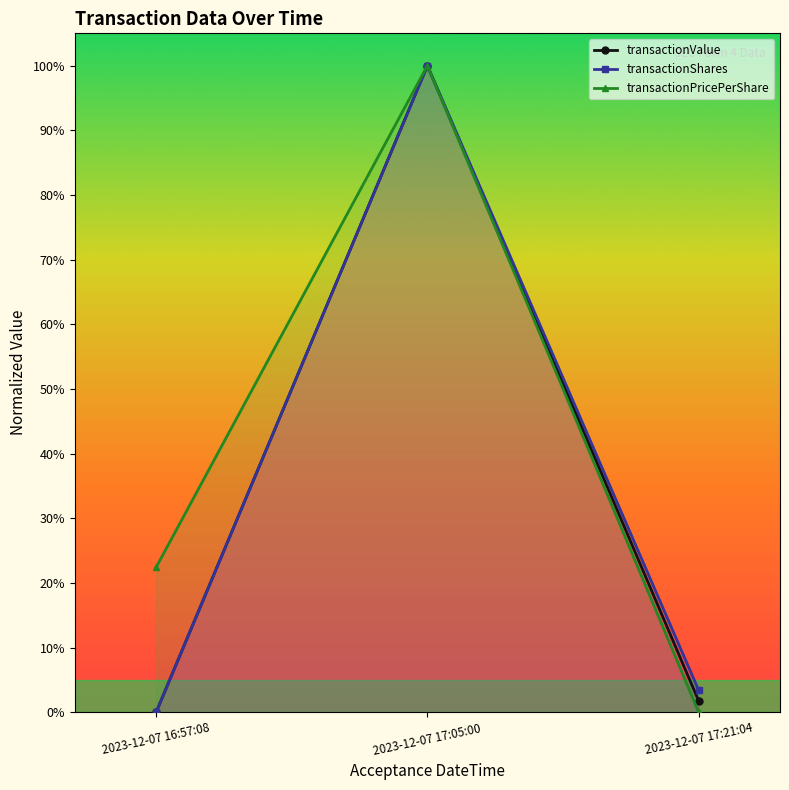

What position from the right is 2023-12-07 17:21:04?

1